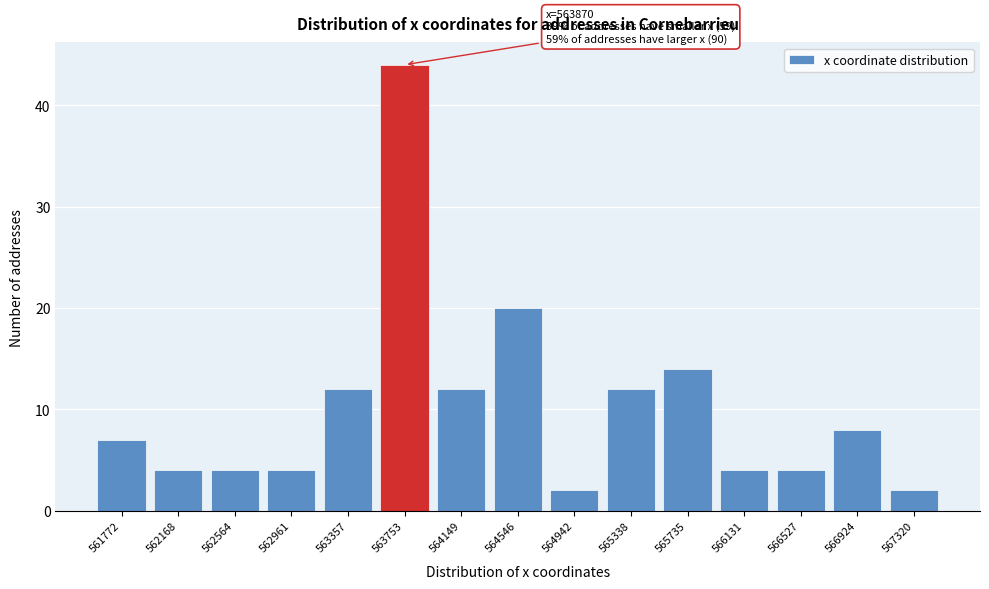

Reading right to left, list all the values displayed in this chart.

567320=2	566924=8	566527=4	566131=4	565735=14	565338=12	564942=2	564546=20	564149=12	563753=44	563357=12	562961=4	562564=4	562168=4	561772=7